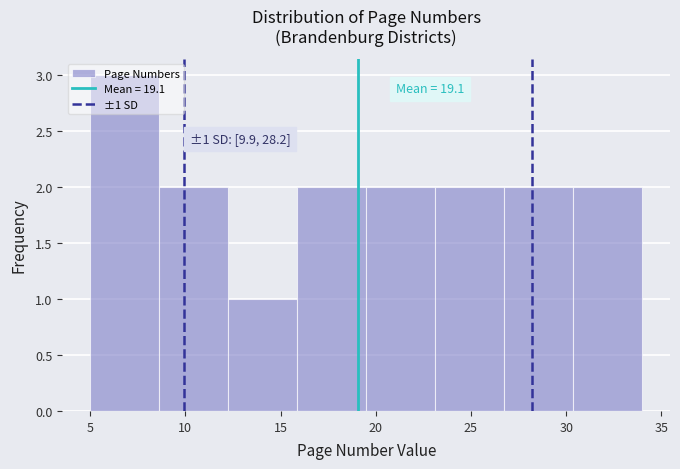

Over which range of the x-axis is the bar tallest?

5.0 to 8.5